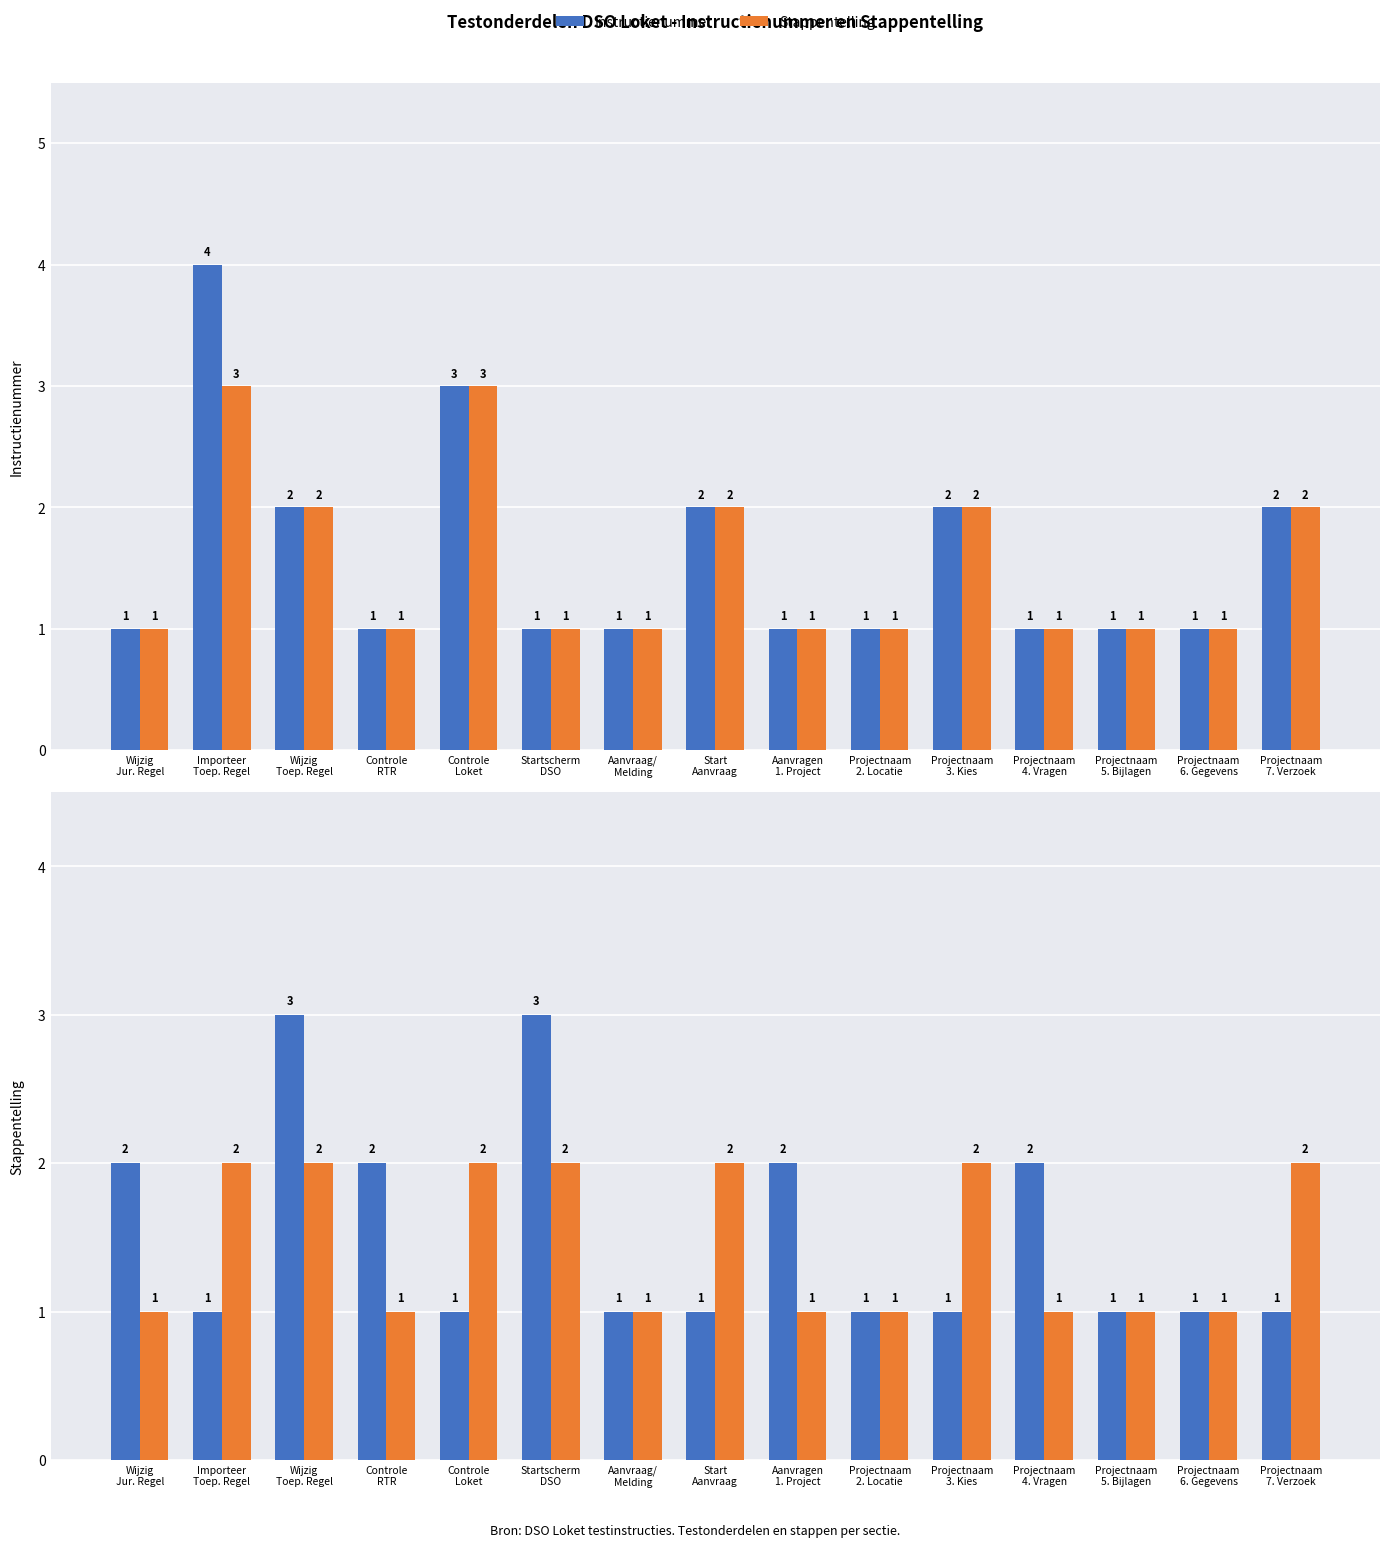

Which series has the largest range (max minus min)?

Instructienummer